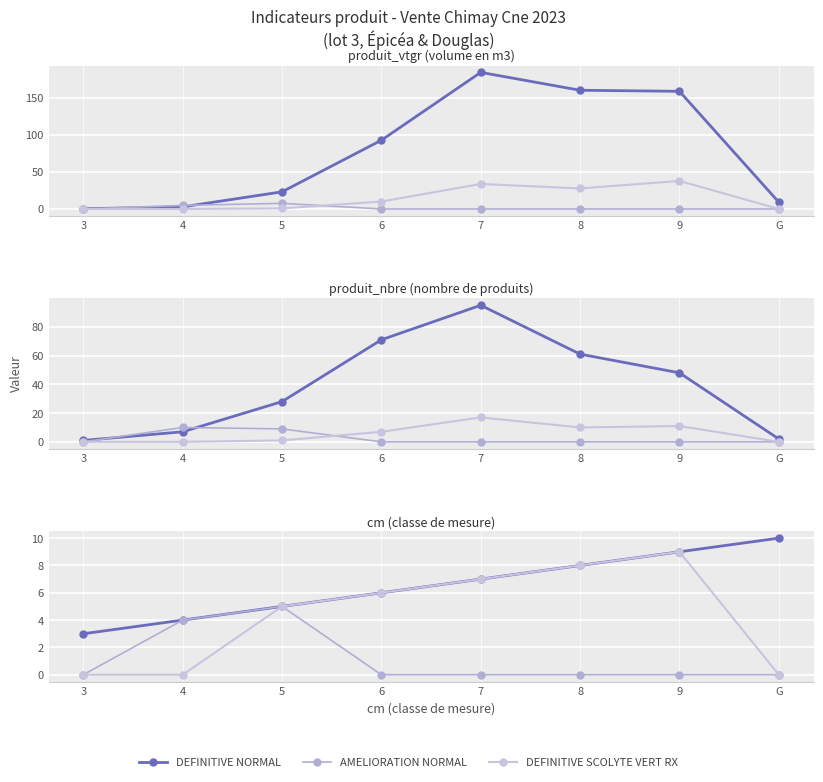

How many distinct data groups are displayed?

3